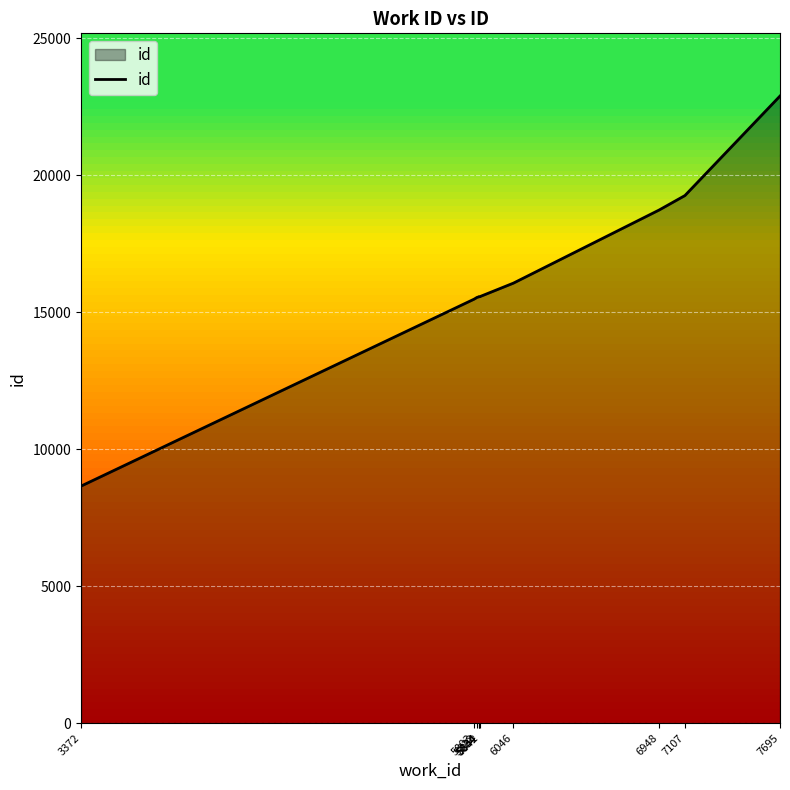

Reading right to left, what are all the values shown in this chart?

7695=22884	7107=19252	6948=18726	6046=16055	5842=15571	5834=15559	5834=15556	5822=15538	5803=15471	3372=8648